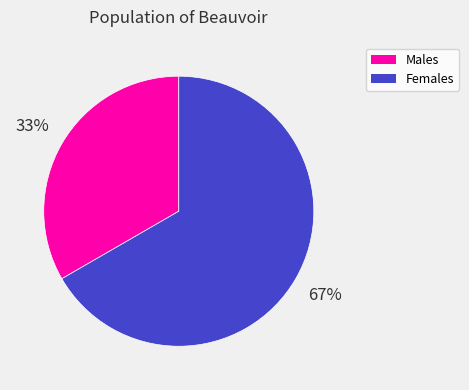

Is there any slice that represents more than half of the pie?

Yes